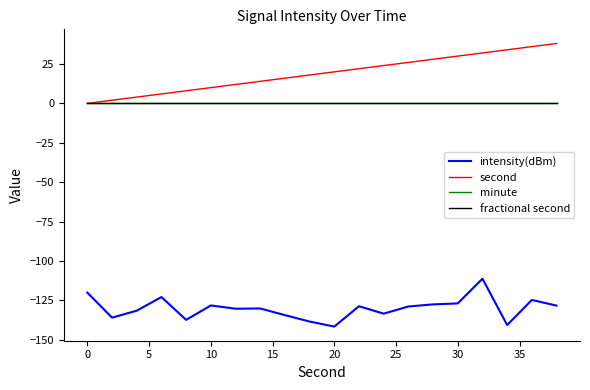

Does the chart display data point markers on the line(s)?

No